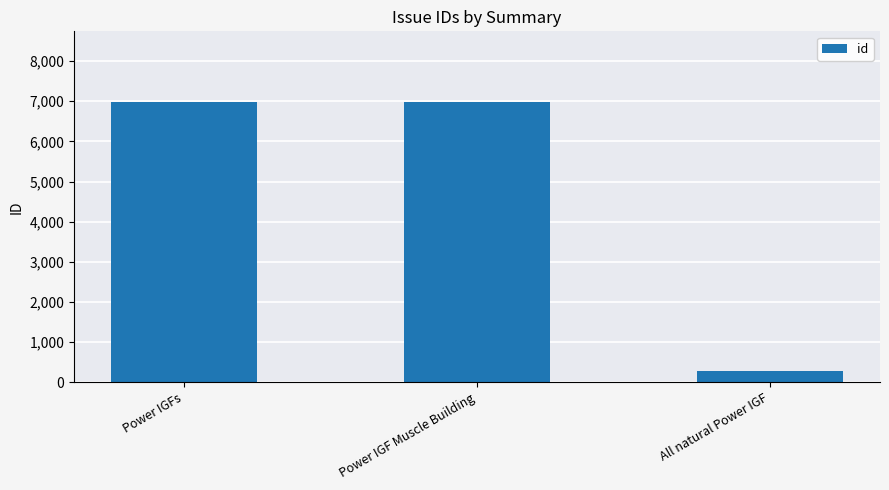

How many bars are there in total?

3